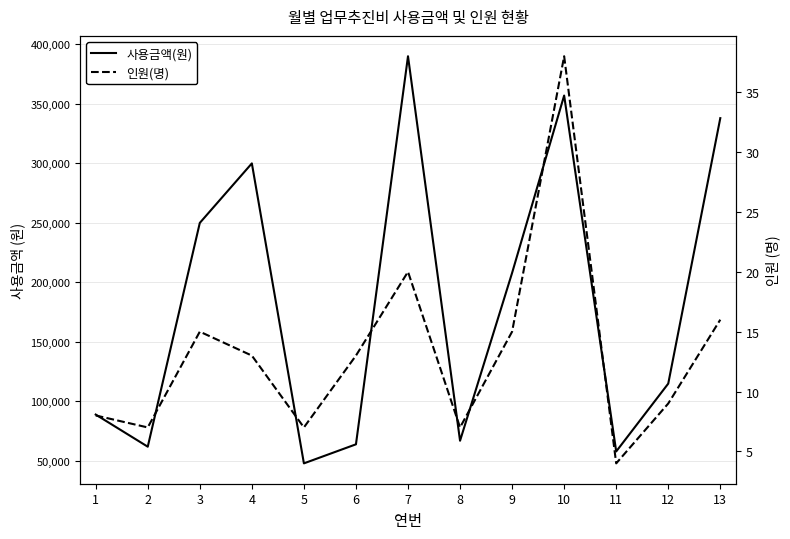

True or false: 사용금액(원) and 인원(명) intersect in this chart.

False